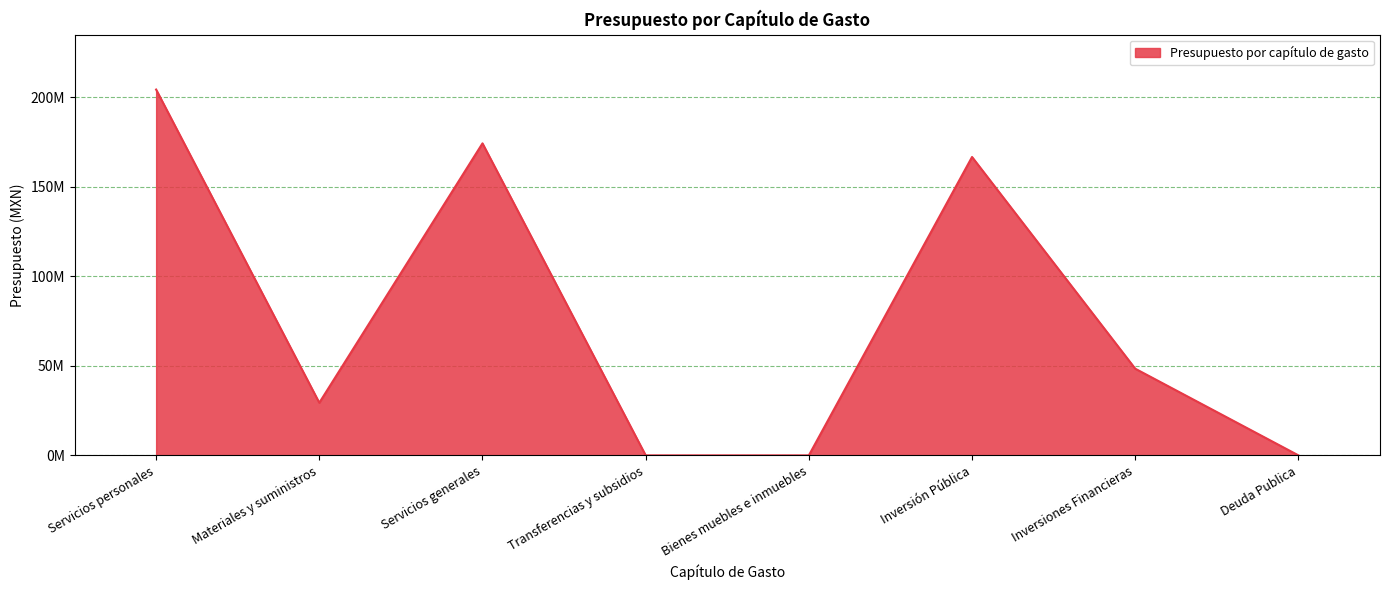

Is this an area chart (filled region under the line)?

Yes